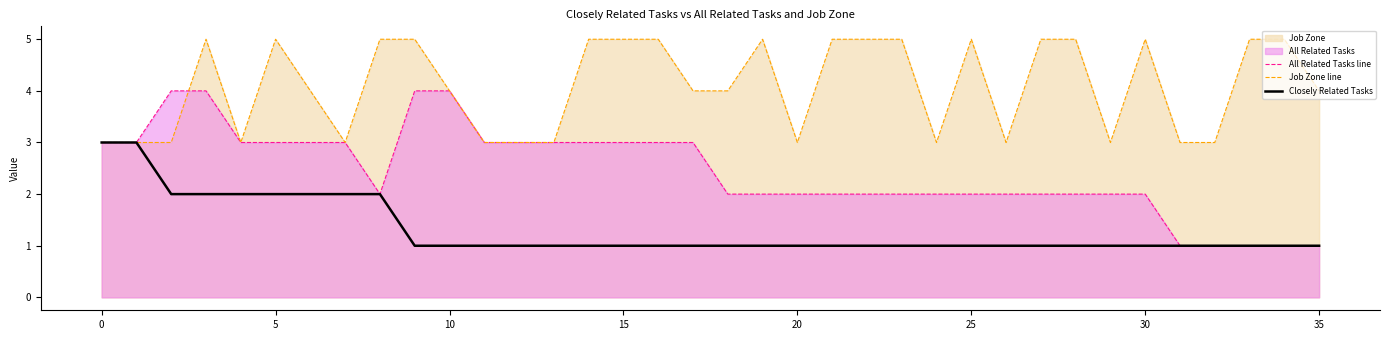

What is the sum of all Closely Related Tasks values?

47